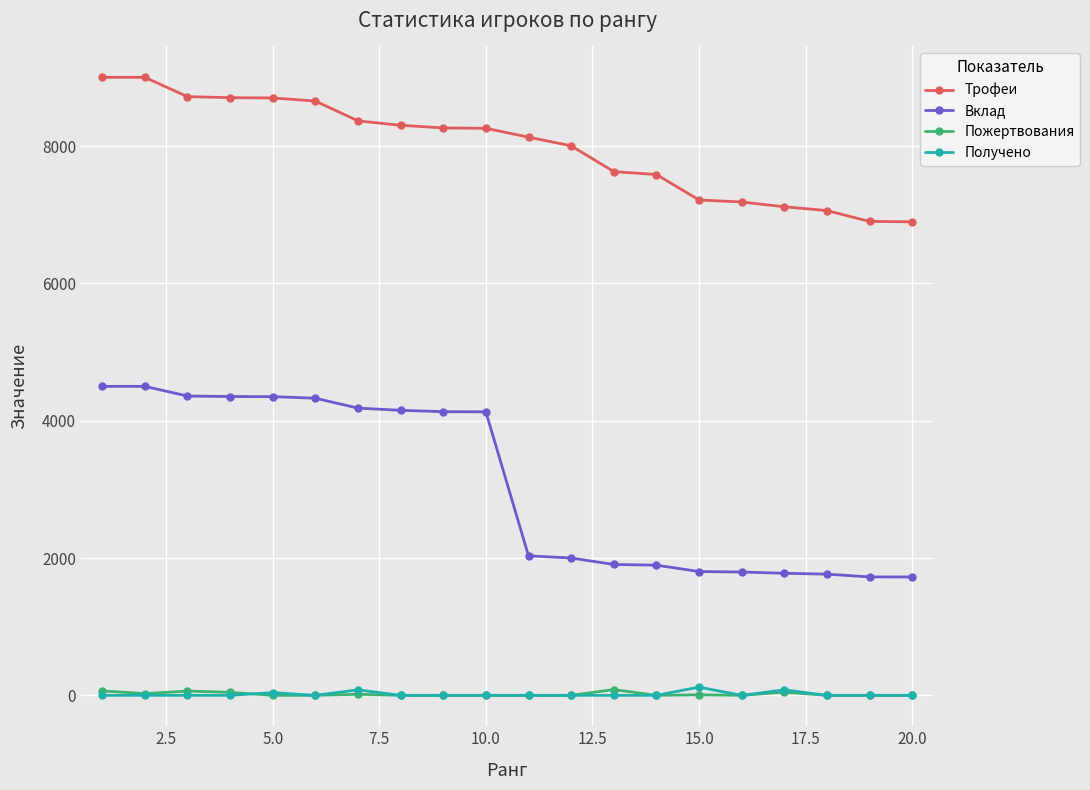

True or false: Вклад and Трофеи cross at least once.

False